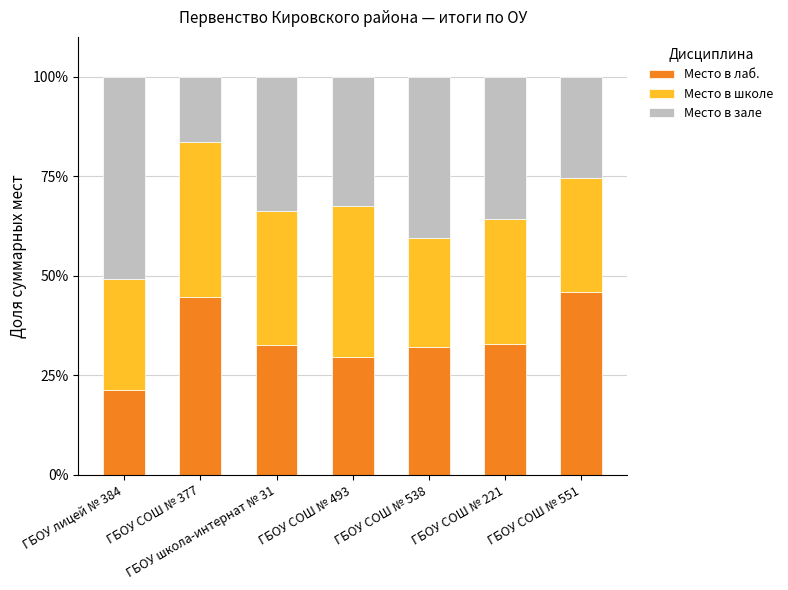

What is the total value across all series at ГБОУ лицей № 384?

100.0